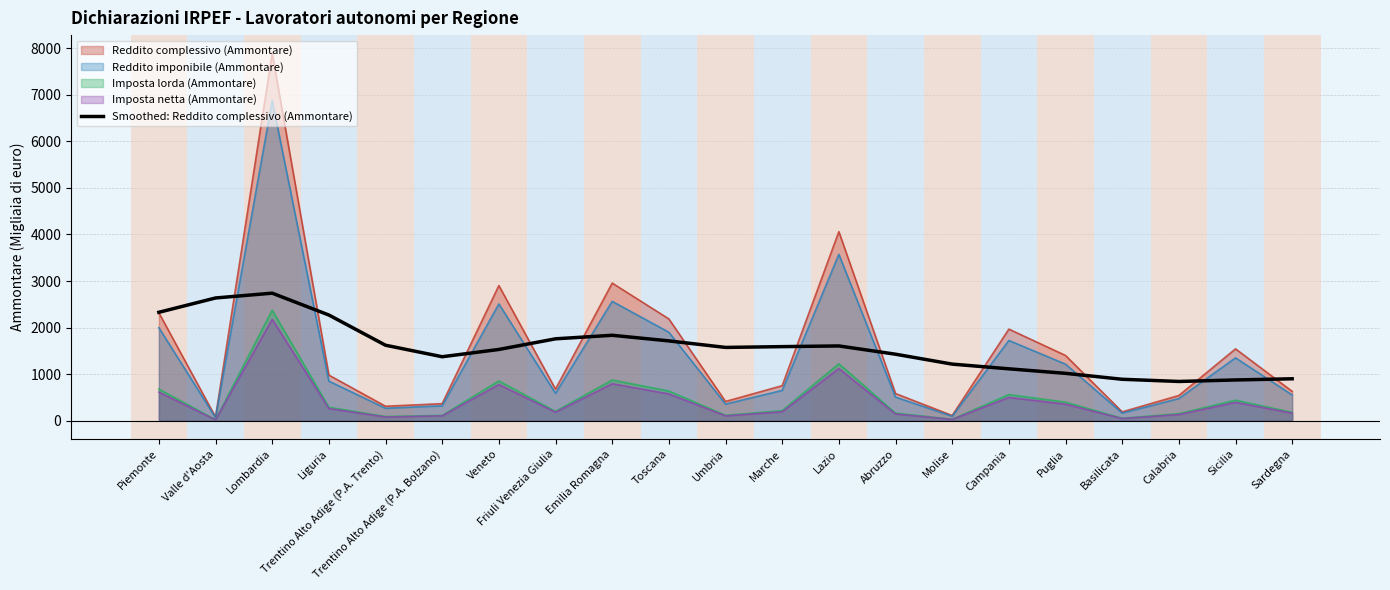

True or false: the data shows 1017.6 at Puglia.

True